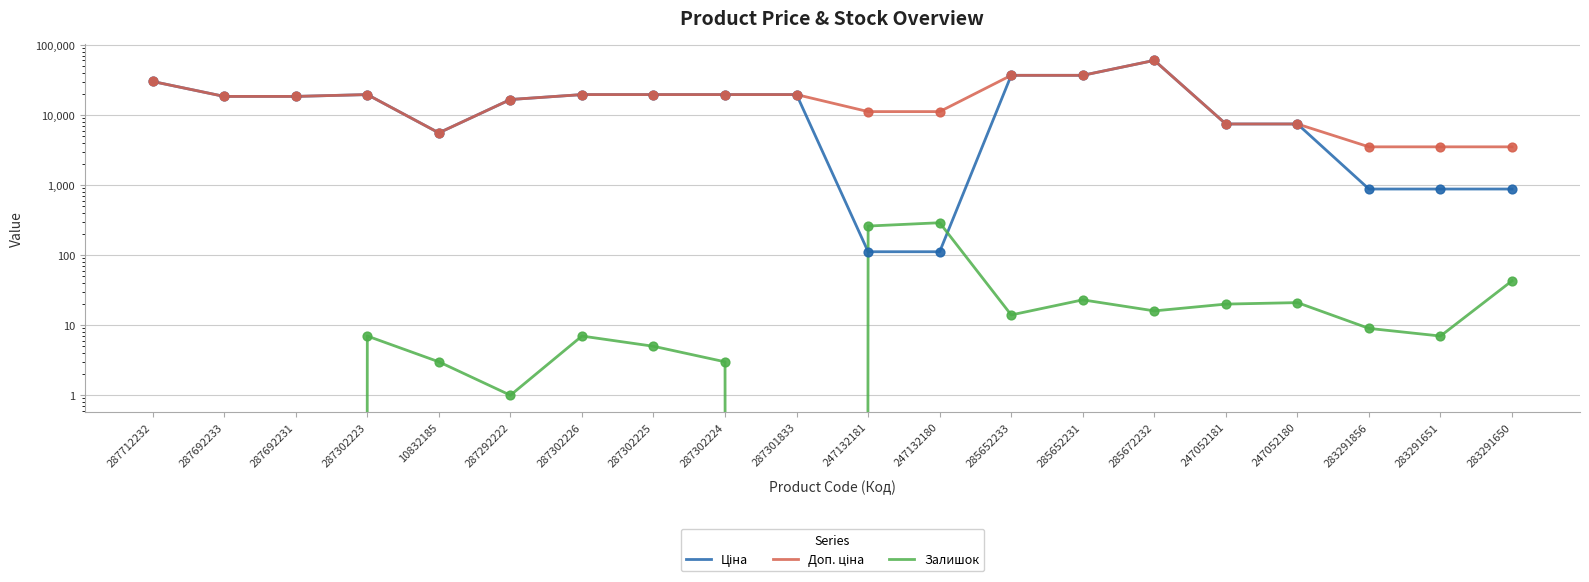

At how many categories does at least one series exceed 31083?

3